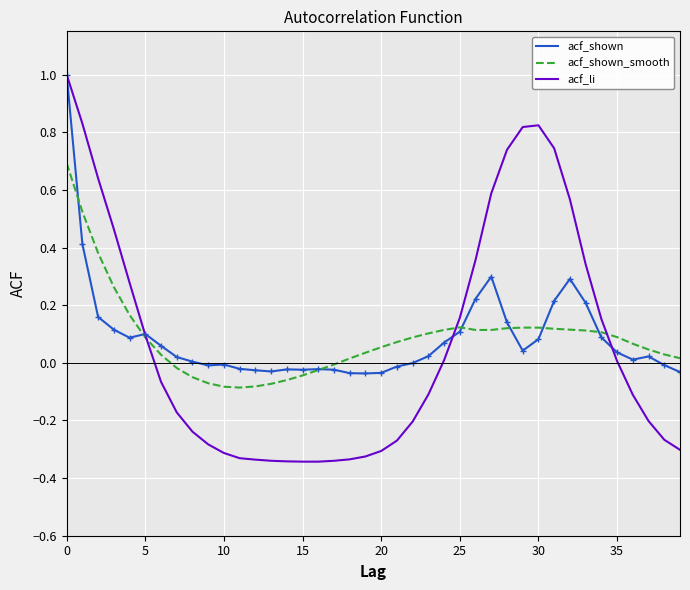

How many intersections are there between acf_shown_smooth and acf_li?

3